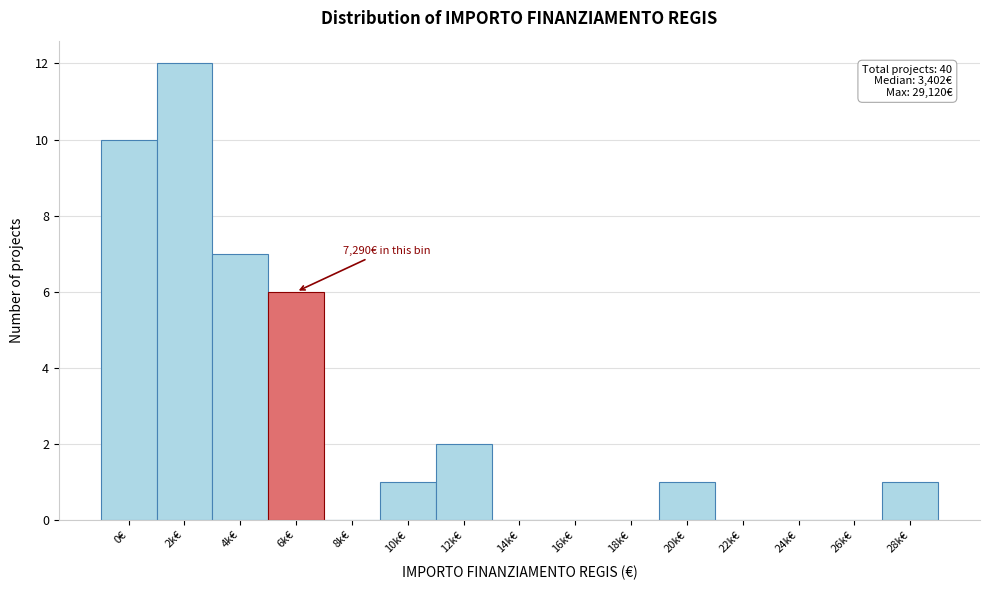

Reading right to left, what are all the values shown in this chart?

28k€=1	26k€=0	24k€=0	22k€=0	20k€=1	18k€=0	16k€=0	14k€=0	12k€=2	10k€=1	8k€=0	6k€=6	4k€=7	2k€=12	0€=10